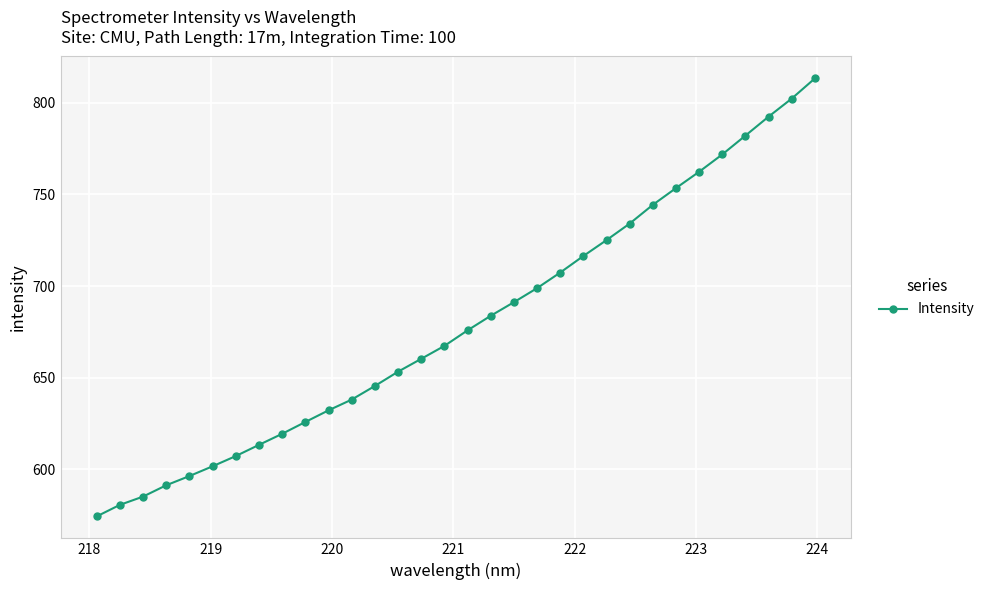

What is the greatest value displayed?

813.3